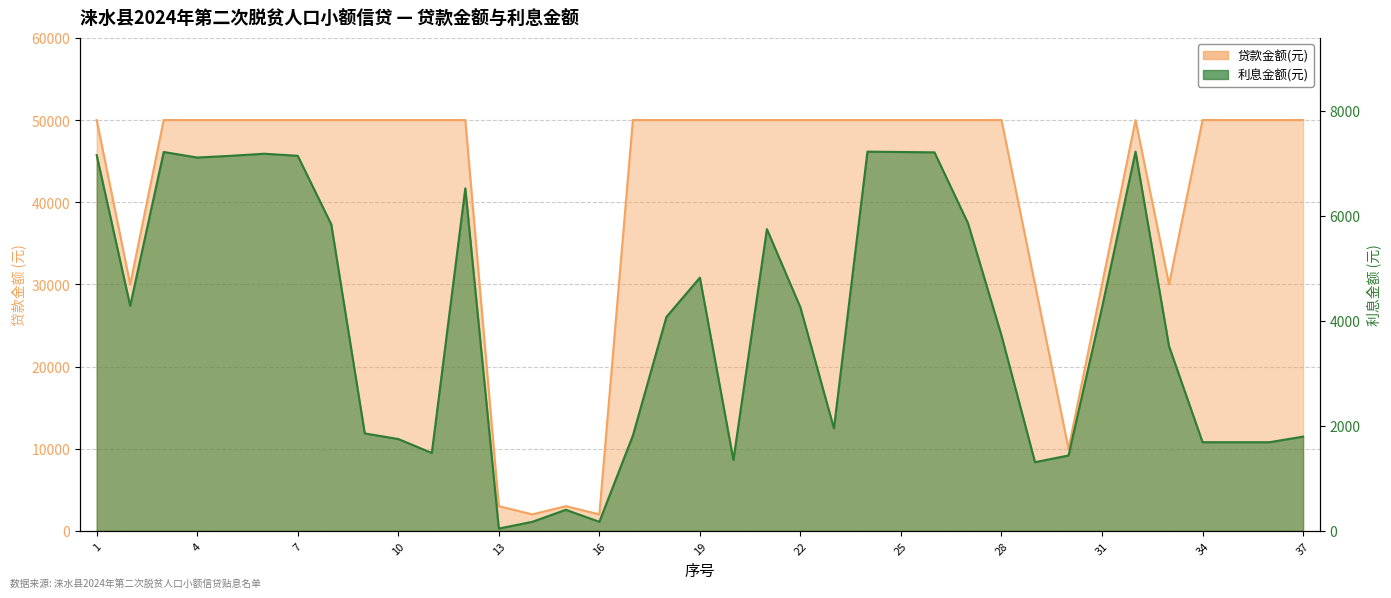

True or false: 利息金额(元) and 贷款金额(万元) intersect in this chart.

False